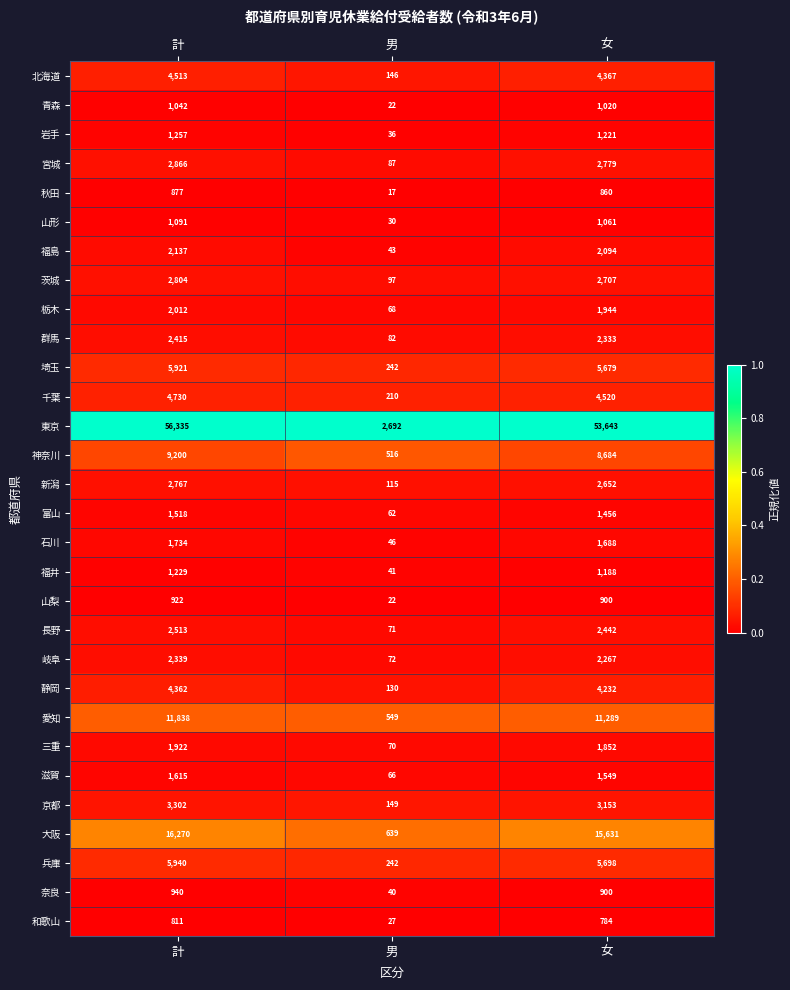

At which category is the sum across all series the highest?

計